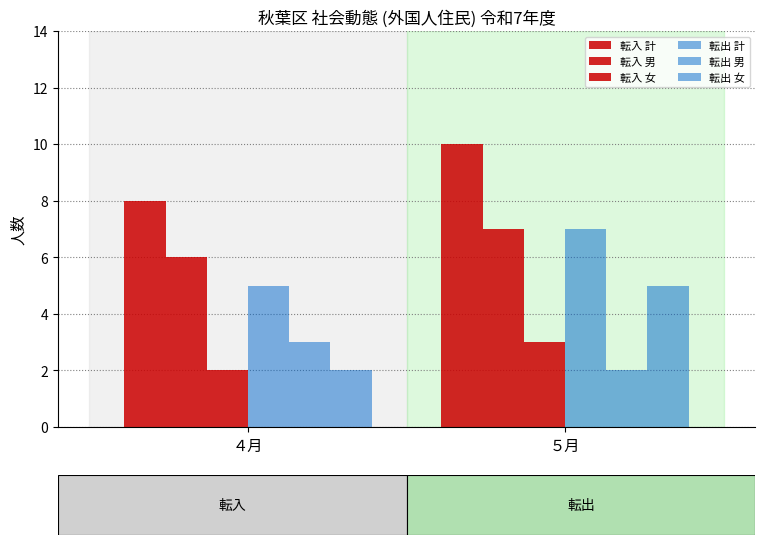

Reading right to left, list all the values displayed in this chart.

転入 計: ５月=10	４月=8
転入 男: ５月=7	４月=6
転入 女: ５月=3	４月=2
転出 計: ５月=7	４月=5
転出 男: ５月=2	４月=3
転出 女: ５月=5	４月=2